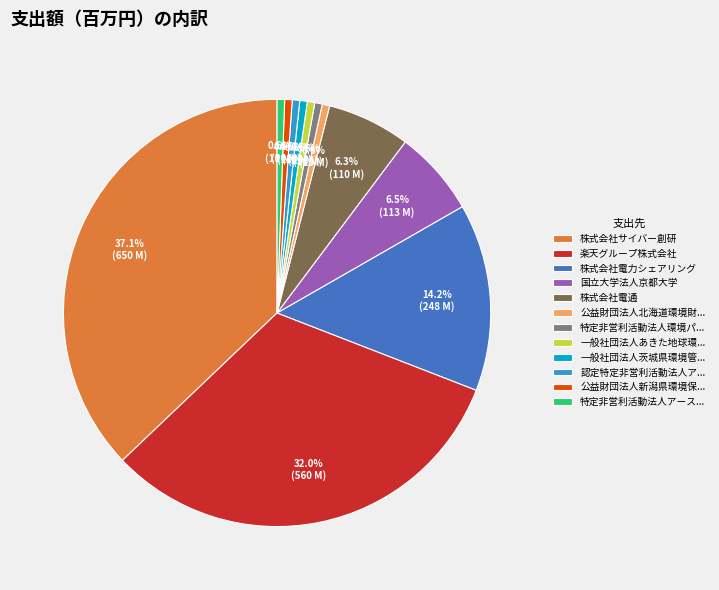

What is the ratio of the value at 公益財団法人北海道環境財... to the value at 認定特定非営利活動法人ア...?

1.0